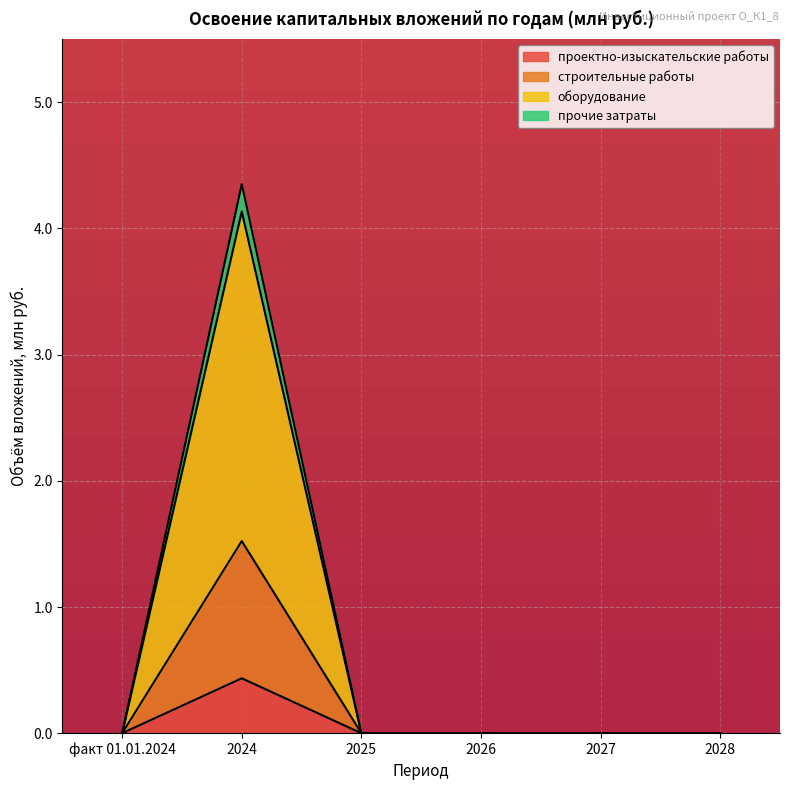

What is the maximum value for проектно-изыскательские работы?

0.4